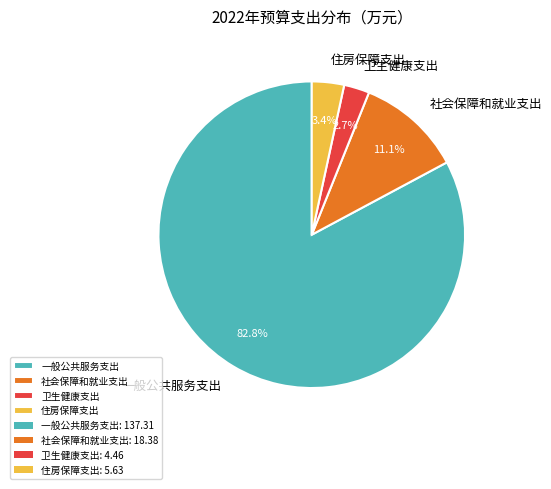

The 一般公共服务支出 slice represents 83% of the pie. True or false?

True